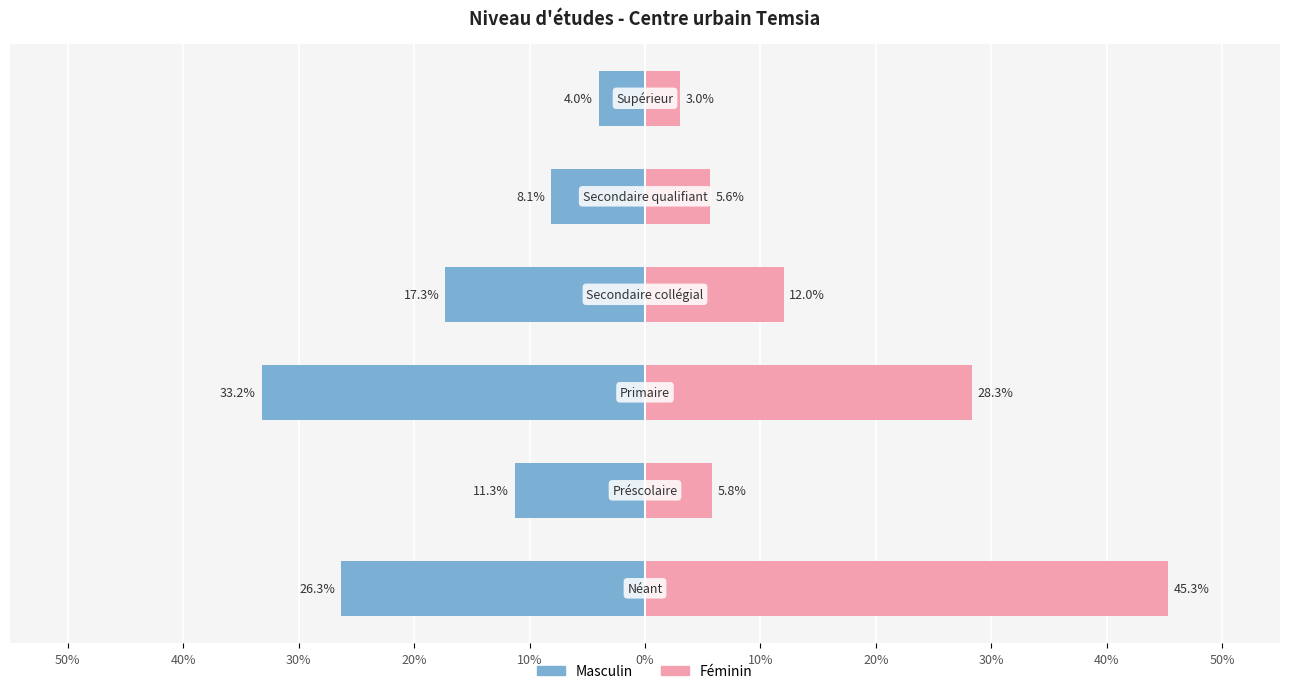

What are all the series names shown in the legend?

Masculin, Féminin